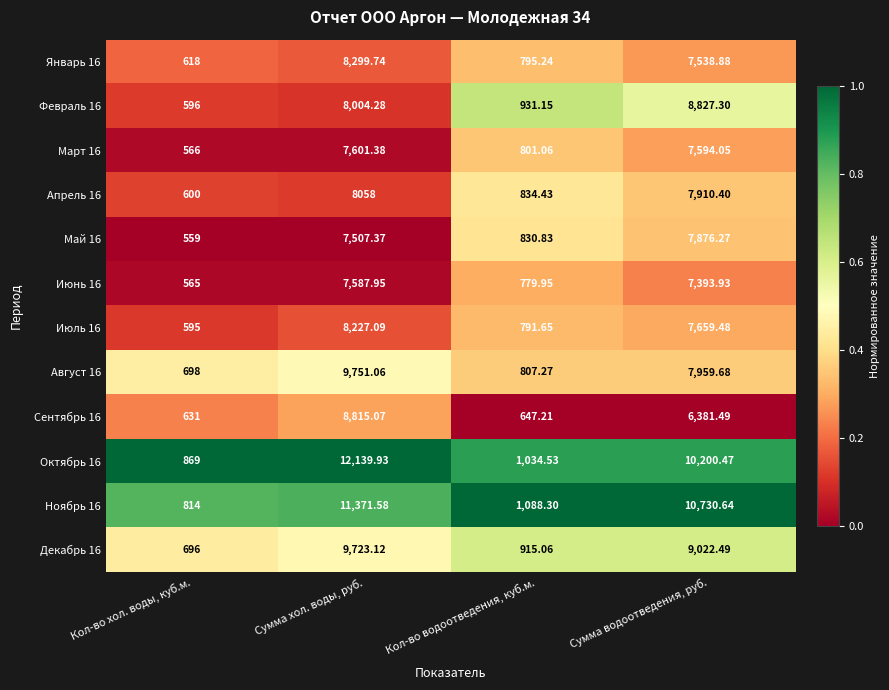

Which label corresponds to the smallest value in the chart?

Кол-во хол. воды, куб.м.